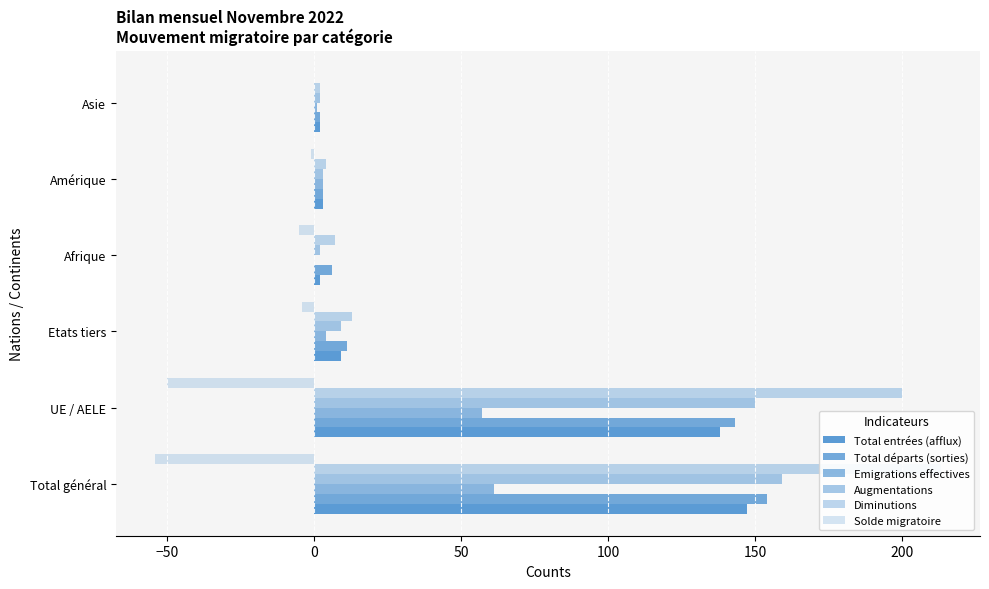

How many groups of bars are there?

6